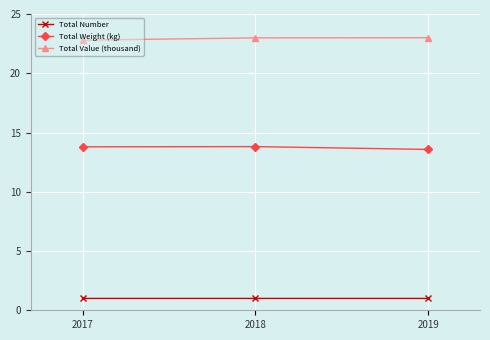

Reading left to right, list all the values displayed in this chart.

Total Number: 2017=1.0	2018=1.0	2019=1.0
Total Weight (kg): 2017=13.8	2018=13.8	2019=13.6
Total Value (thousand): 2017=22.8	2018=23.0	2019=23.0